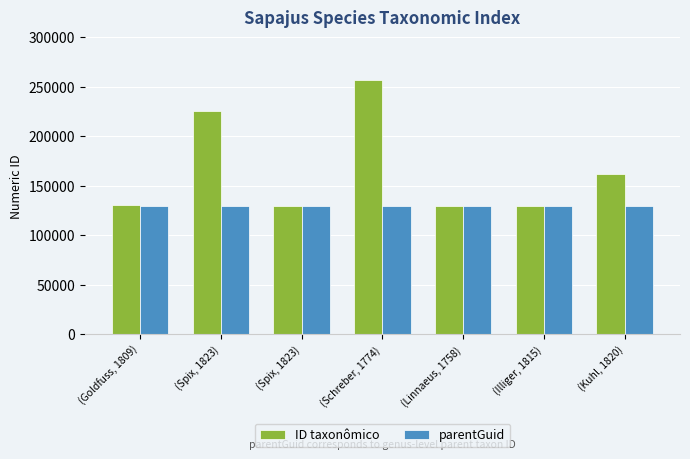

Reading left to right, extract all data points from this chart.

ID taxonômico: (Goldfuss, 1809)=130359	(Spix, 1823)=225222	(Spix, 1823)=129821	(Schreber, 1774)=256080	(Linnaeus, 1758)=129754	(Illiger, 1815)=129825	(Kuhl, 1820)=162136
parentGuid: (Goldfuss, 1809)=129816	(Spix, 1823)=129816	(Spix, 1823)=129816	(Schreber, 1774)=129816	(Linnaeus, 1758)=129816	(Illiger, 1815)=129816	(Kuhl, 1820)=129816